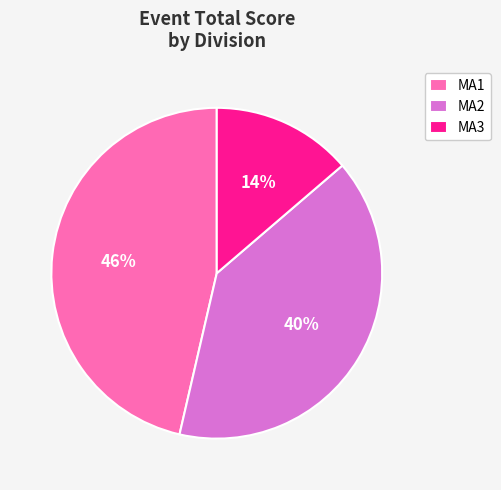

To the nearest percent, what portion does MA2 represent?

40%